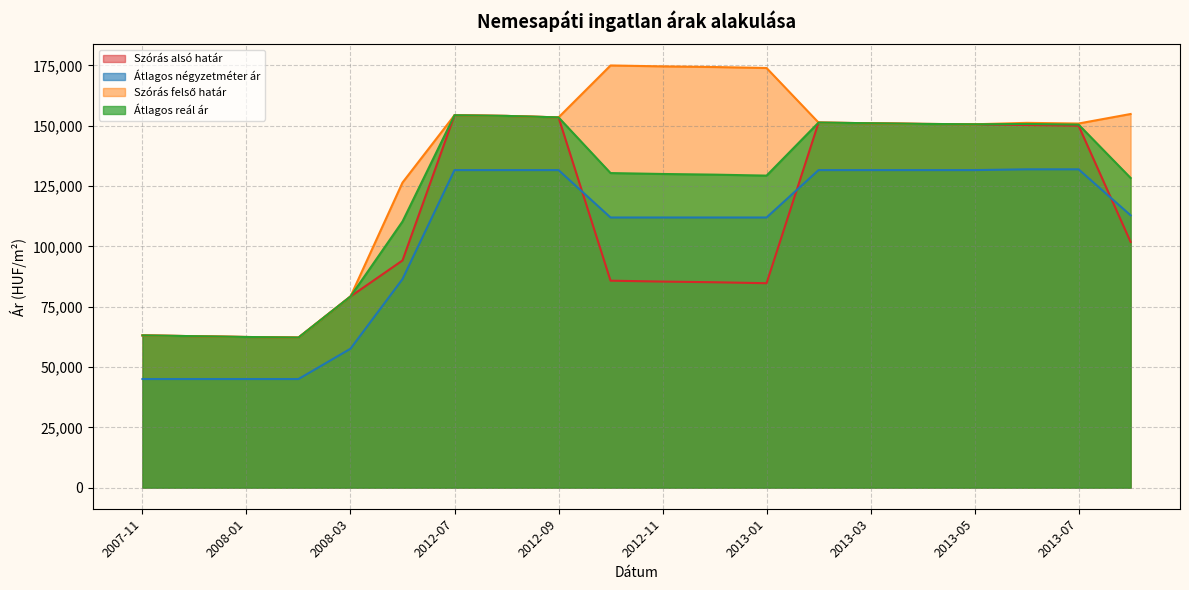

How many data points in Átlagos négyzetméter ár are less than 112841?

10